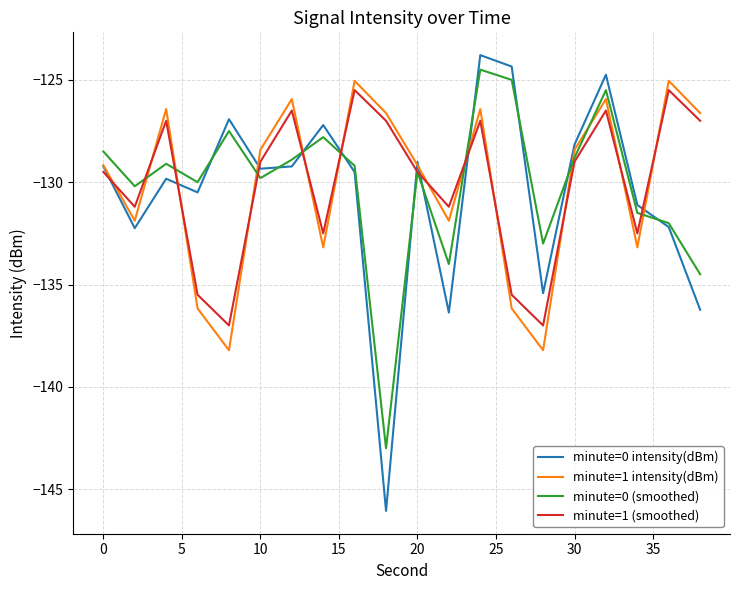

True or false: minute=0 (smoothed) and minute=1 intensity(dBm) cross at least once.

True